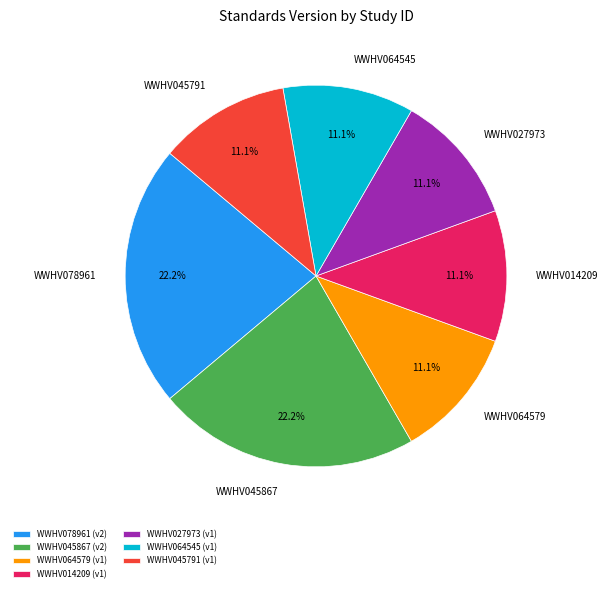

Does WWHV078961 account for over 50% of the chart?

No